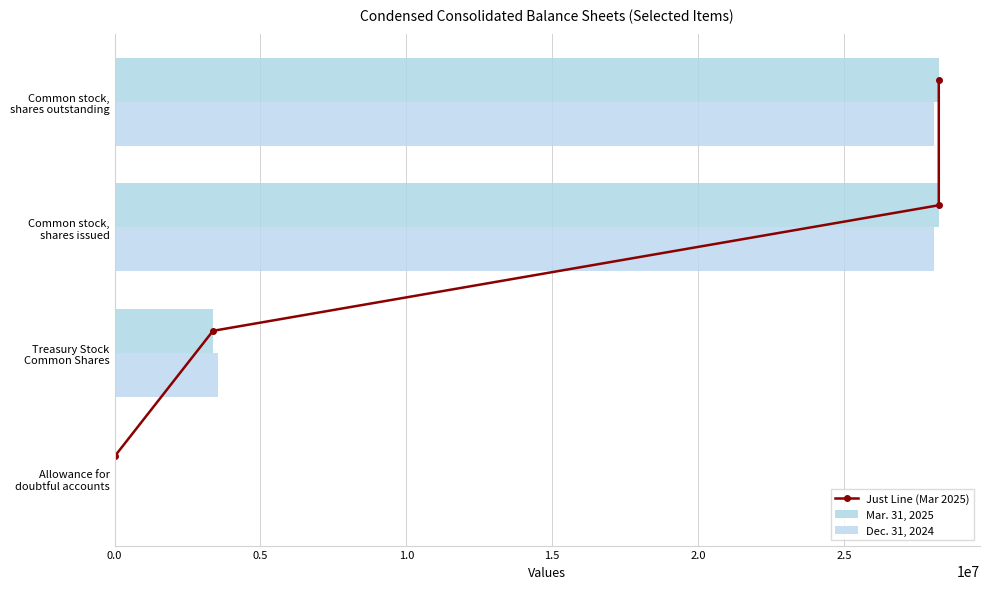

Which series has the largest total across all categories?

Mar. 31, 2025